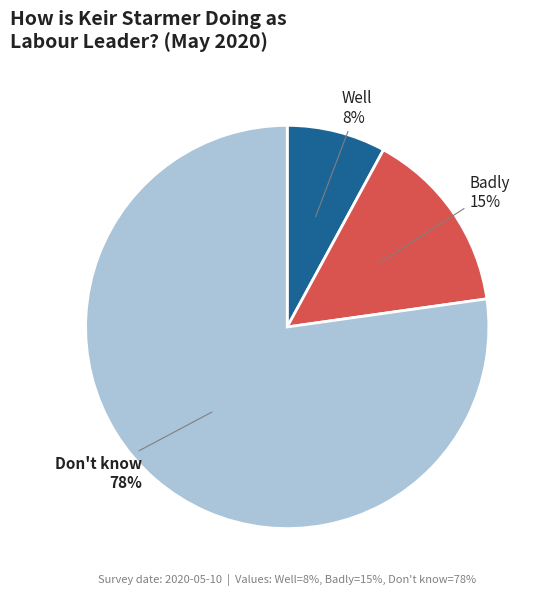

To the nearest percent, what is the combined percentage of Well and Badly?

23%